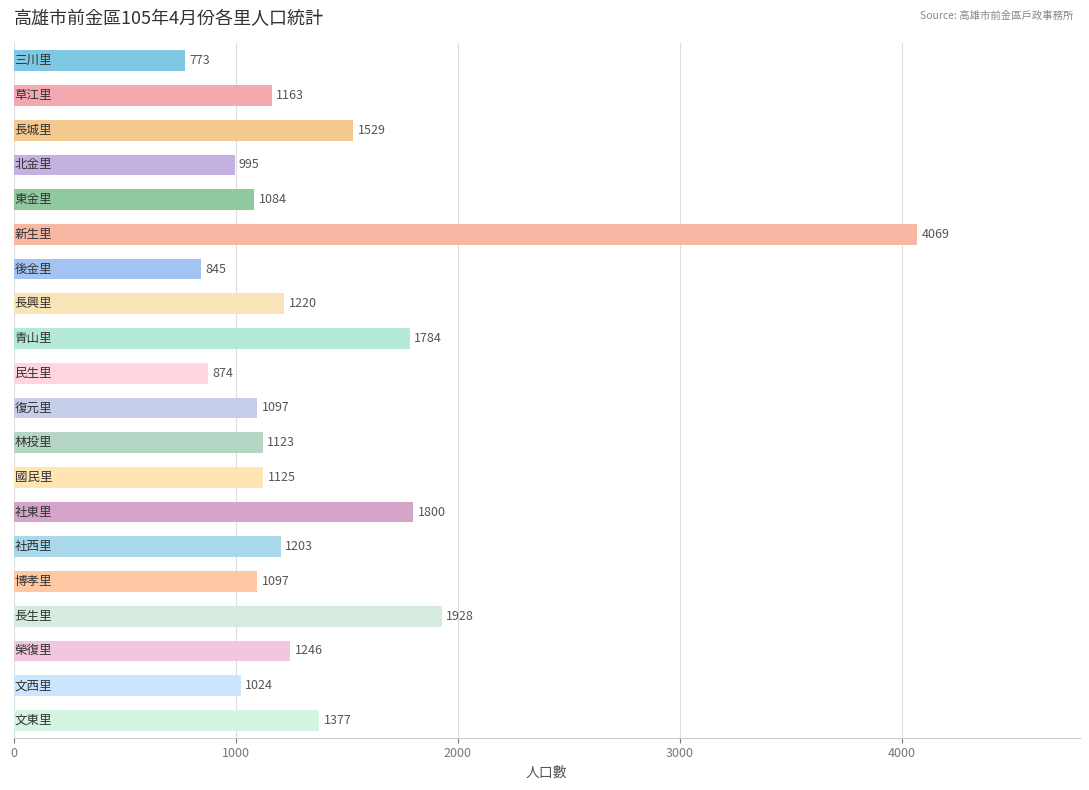

What is the difference between the second highest and second lowest values?

1083